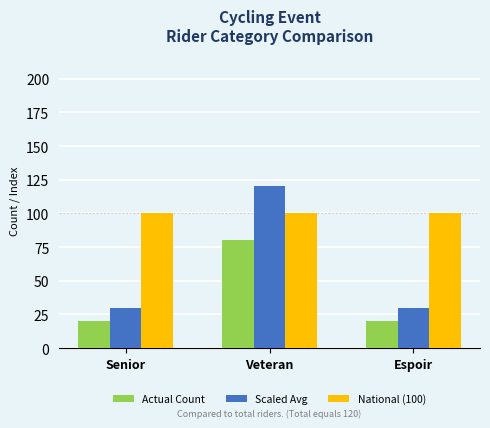

Between Senior and Veteran, which series saw the biggest shift?

Scaled Avg